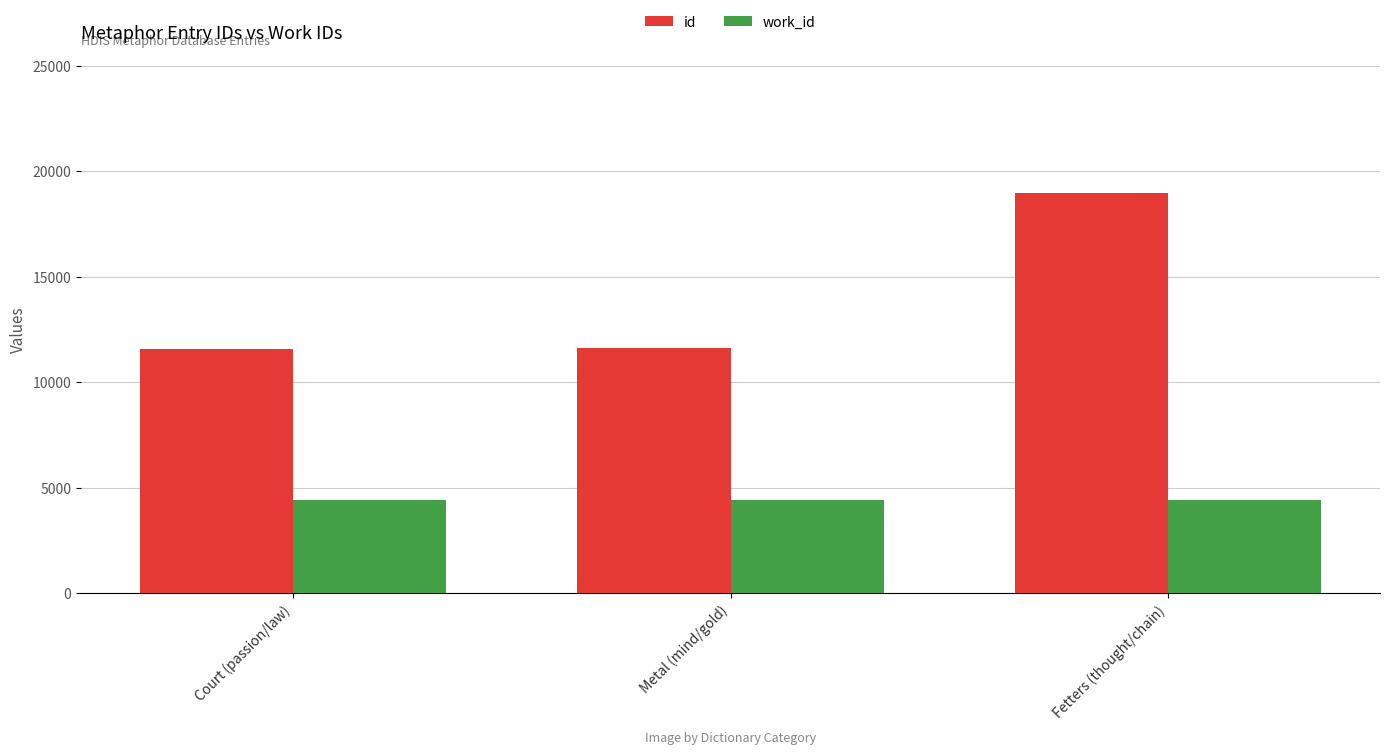

How many bars are there in each group?

2